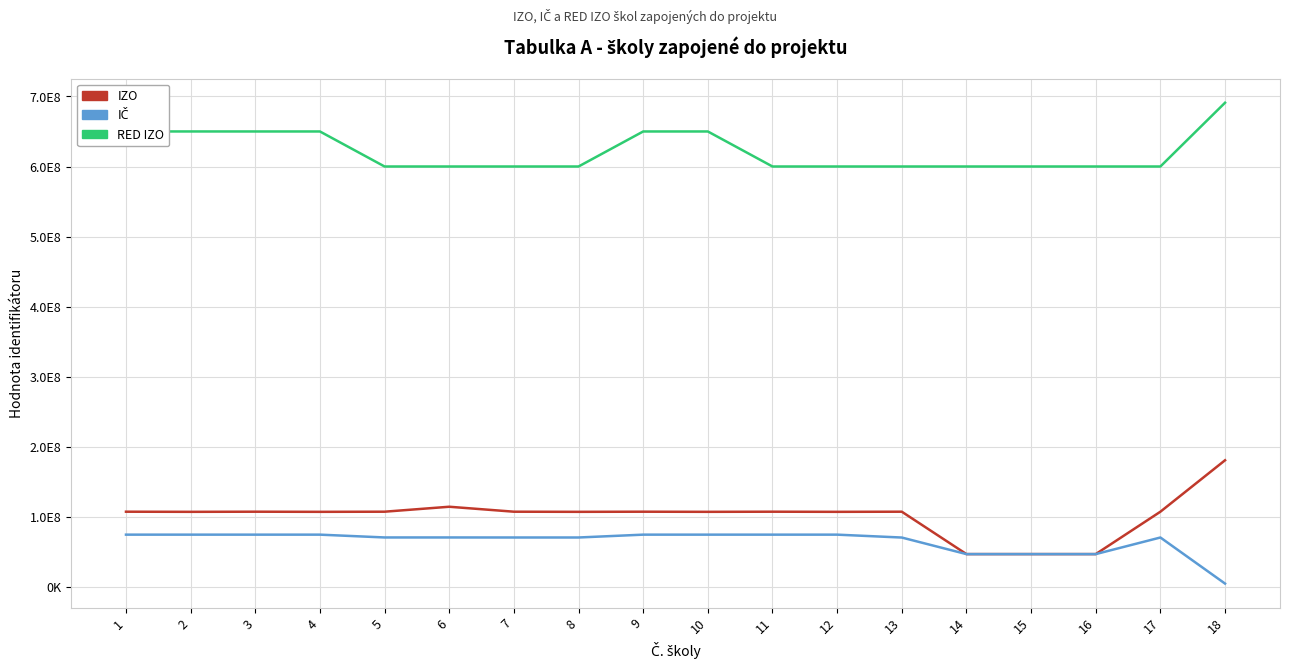

Is this an area chart (filled region under the line)?

No